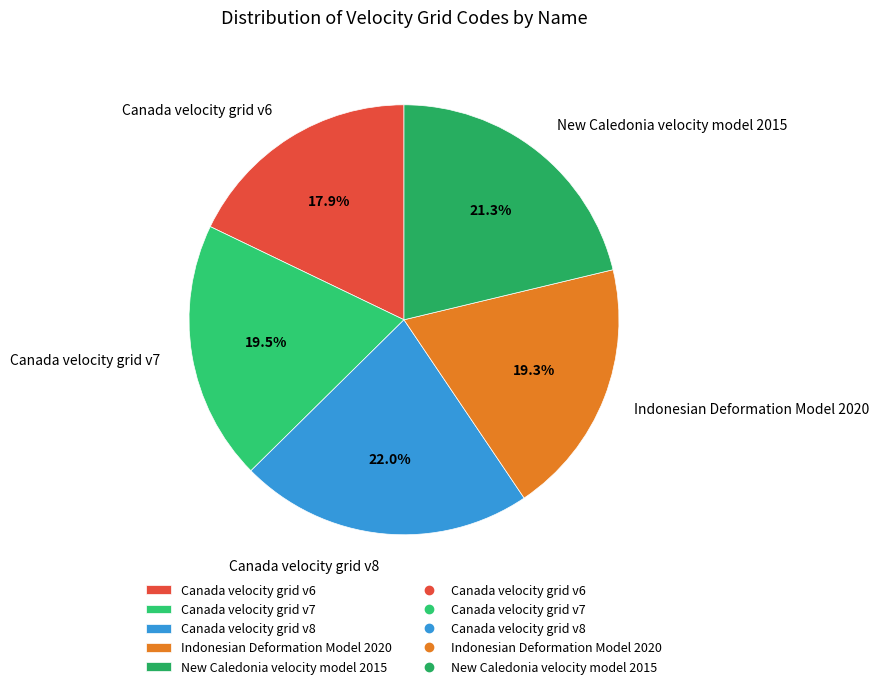

To the nearest percent, what portion does Canada velocity grid v8 represent?

22%